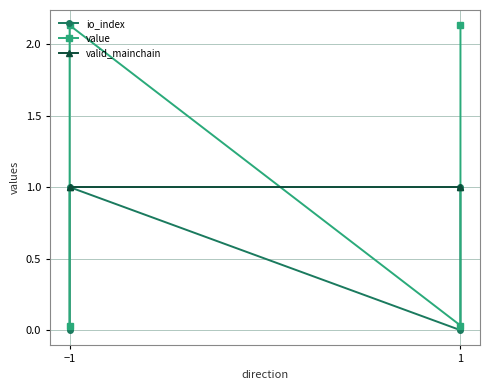

Is it true that valid_mainchain equals 0.3 at 1?

False